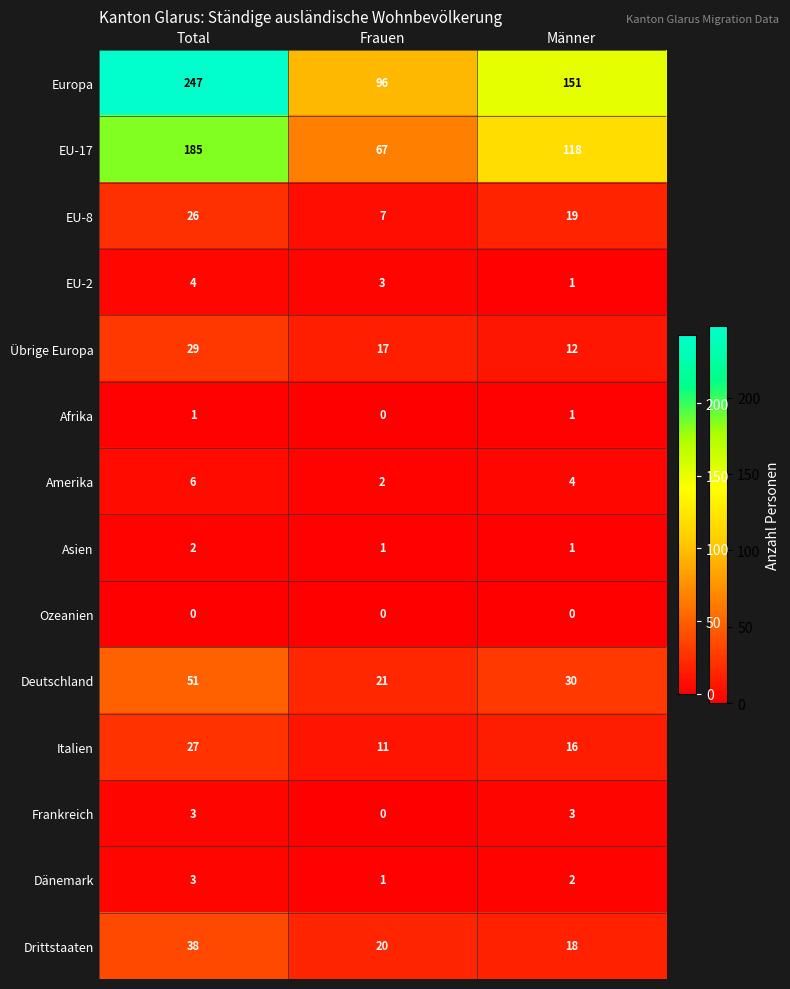

At which label does Amerika first exceed 4?

Total